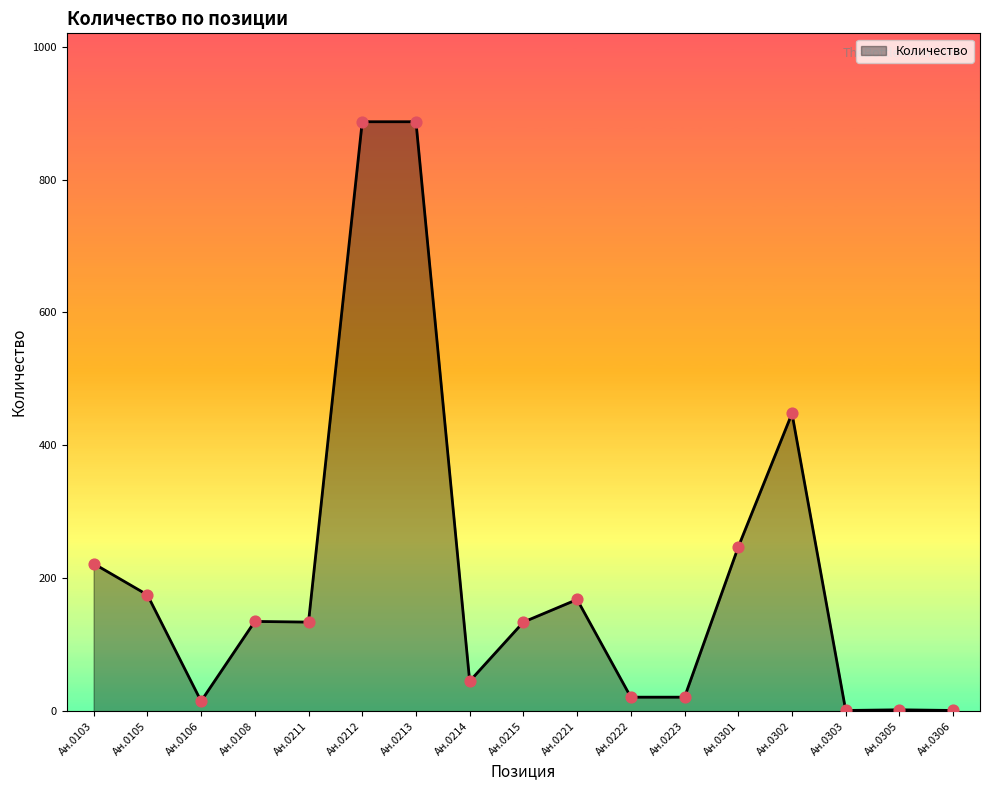

What is the change in value from Ан.0103 to Ан.0213?

+665